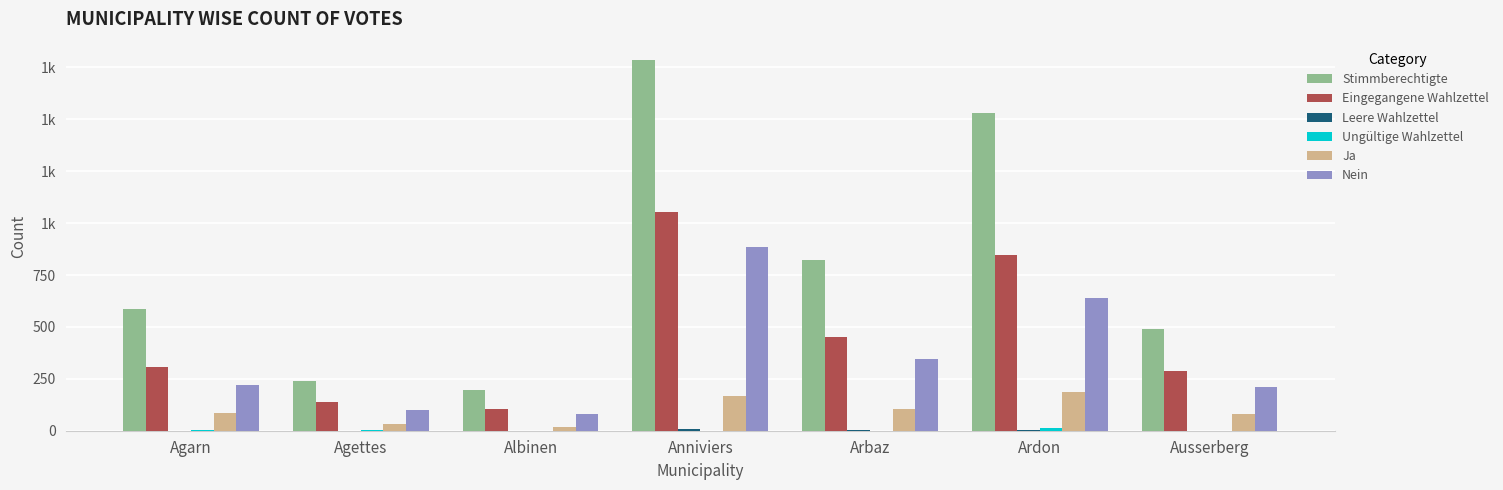

What position from the right is Ausserberg?

1